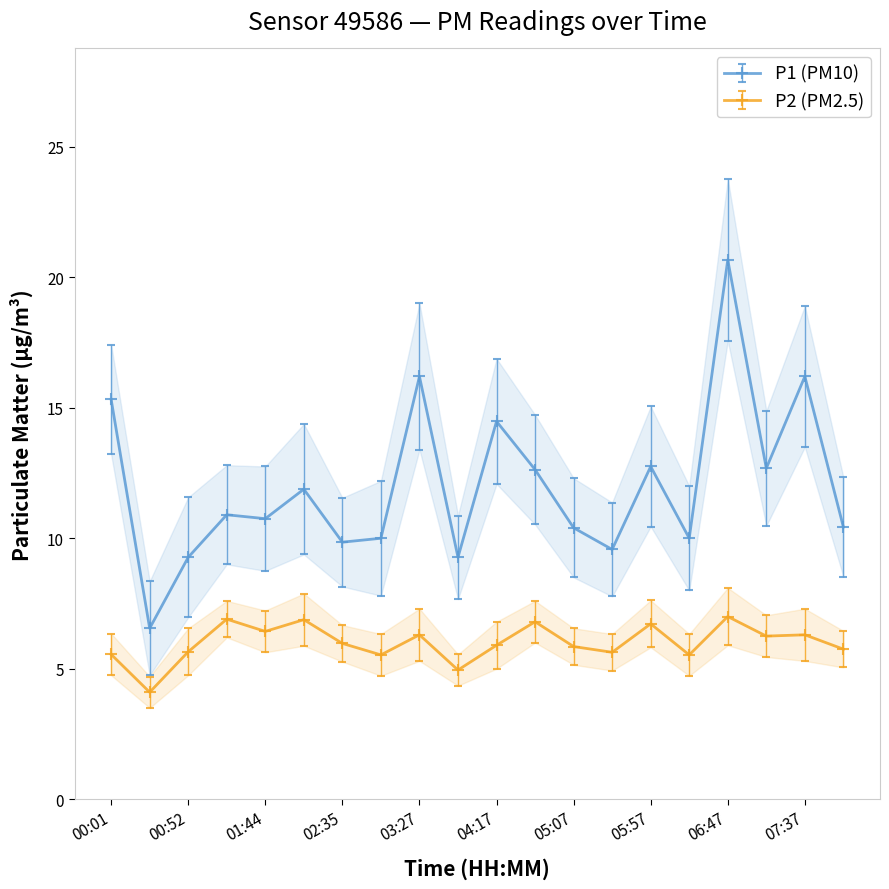

What is the difference between the highest and lowest values at 04:17?

8.6